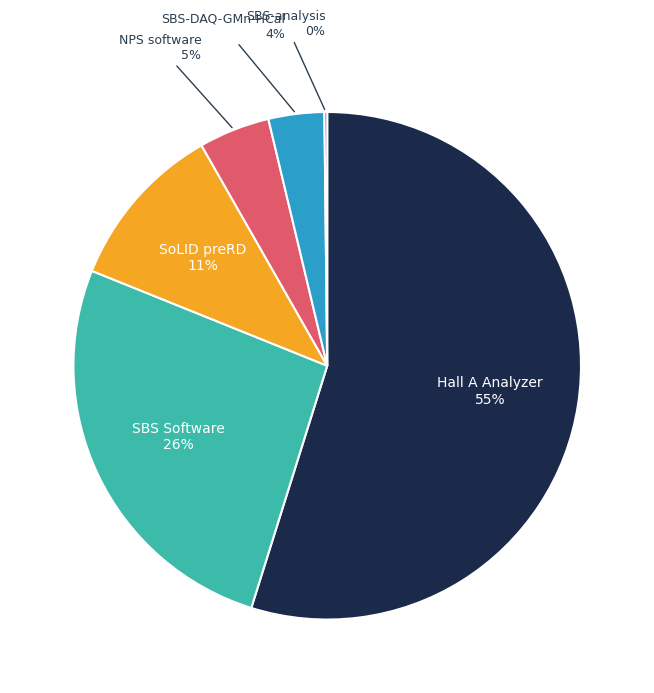

Is there any slice that represents more than half of the pie?

Yes